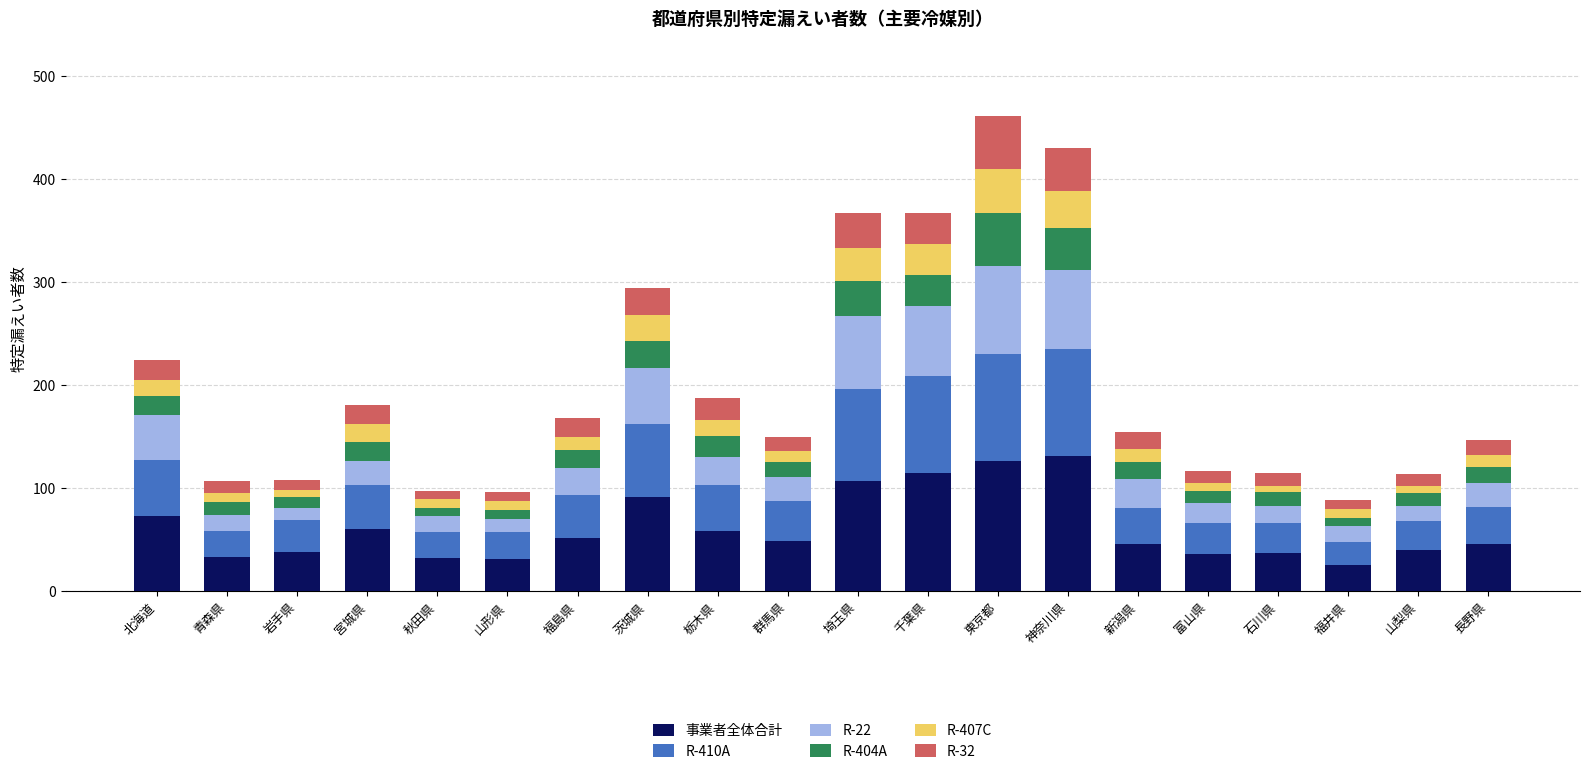

What is the difference between the maximum and minimum values in the 事業者全体合計 series?

106